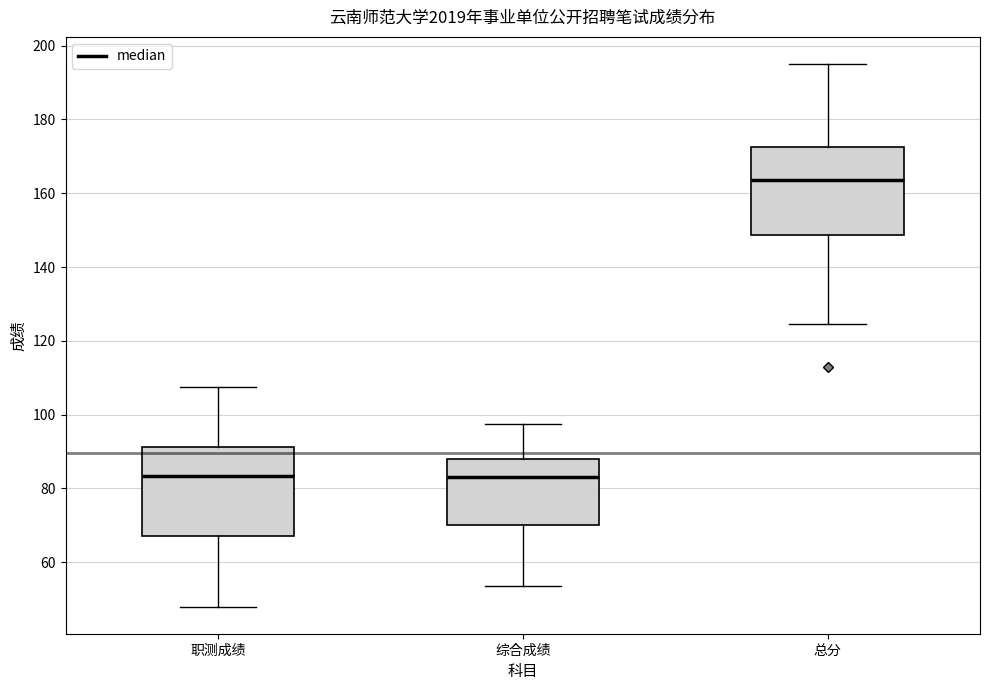

Reading left to right, read every box against the y-axis: the position of its median line, the range the box covers, and the ends of its whiskers. The values are not printed on the chart, so give them approximately, as read against the axis.

职测成绩: median 84, box 68 to 92, whiskers 48 to 108
综合成绩: median 84, box 70 to 88, whiskers 54 to 98
总分: median 164, box 148 to 172, whiskers 124 to 196